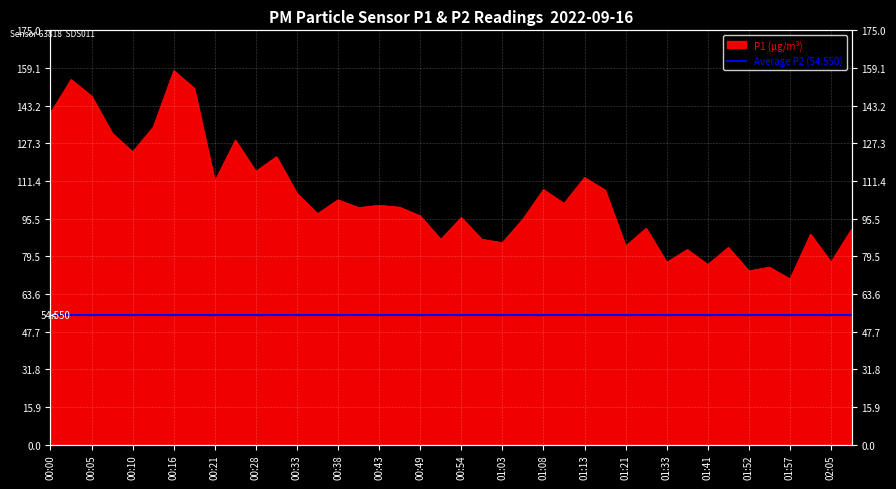

What is the value of the 39th point from the left?

77.1